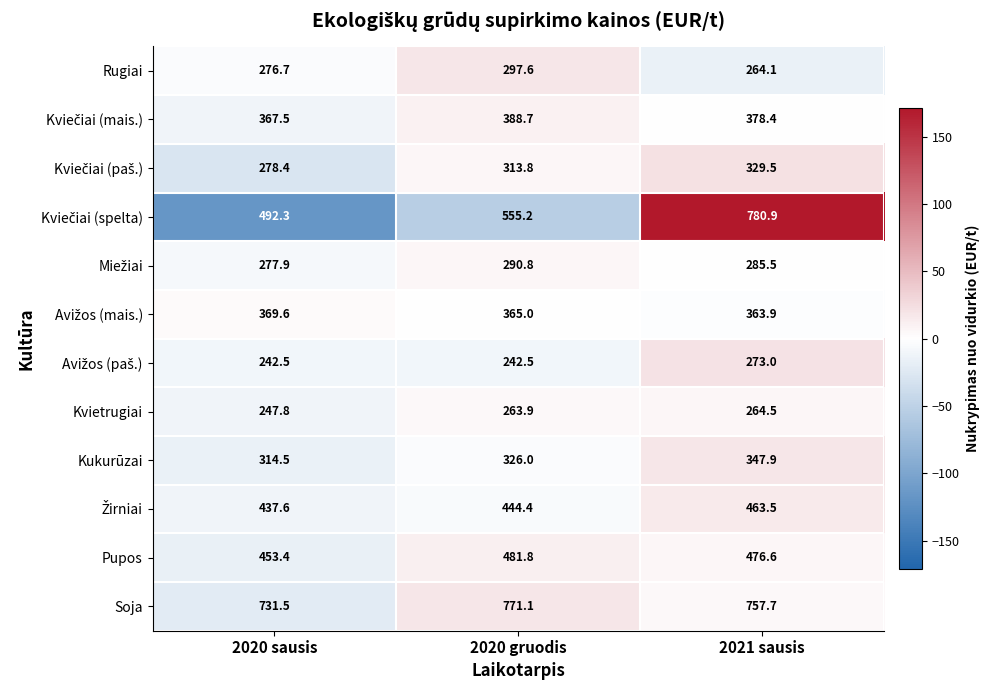

Which series has the largest total across all categories?

Soja